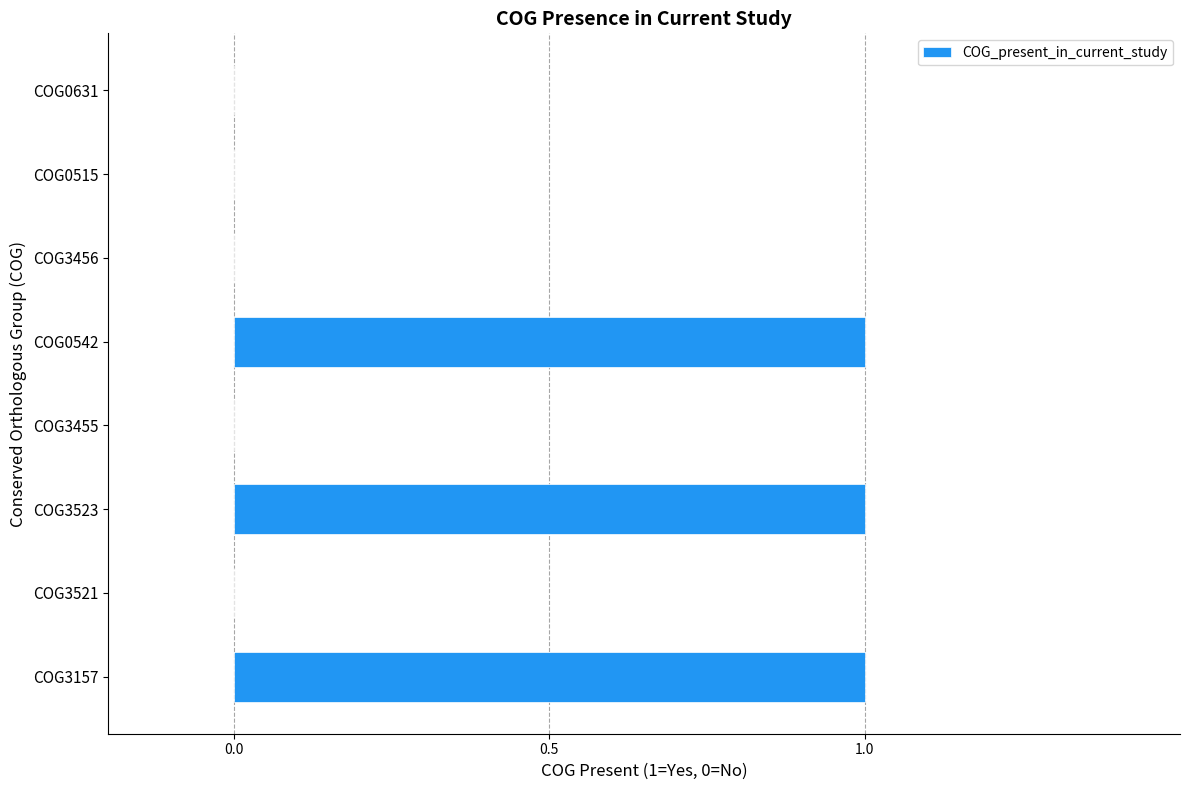

Reading bottom to top, list all the values displayed in this chart.

COG3157=1	COG3521=0	COG3523=1	COG3455=0	COG0542=1	COG3456=0	COG0515=0	COG0631=0